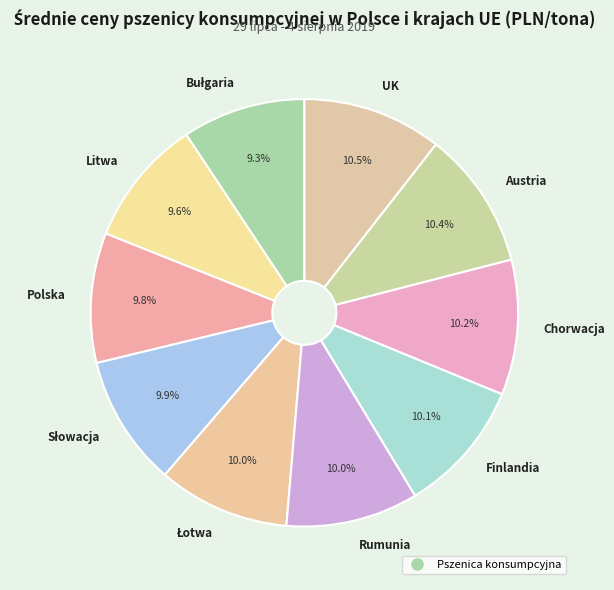

To the nearest percent, what percentage of the pie is Litwa?

10%